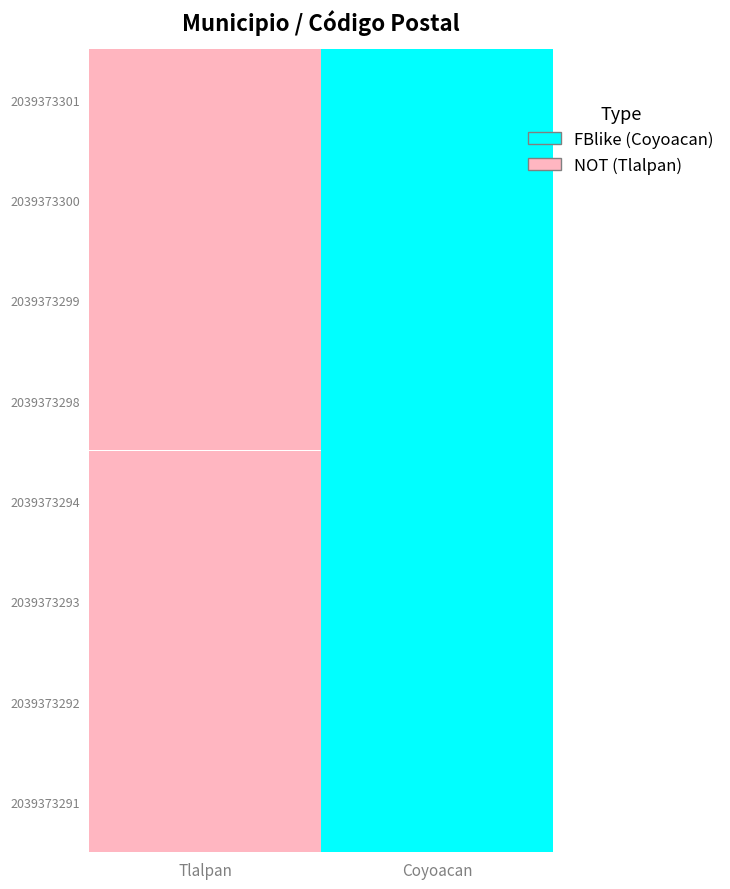

True or false: Tlalpan has a value of 14387 at 2039373291.

True